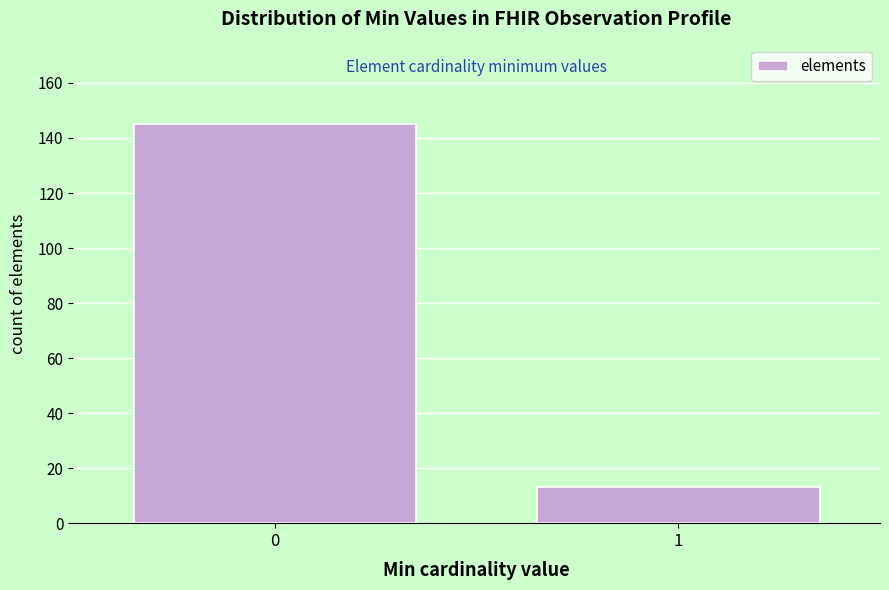

Reading right to left, transcribe all the data shown in this chart.

1=13	0=145